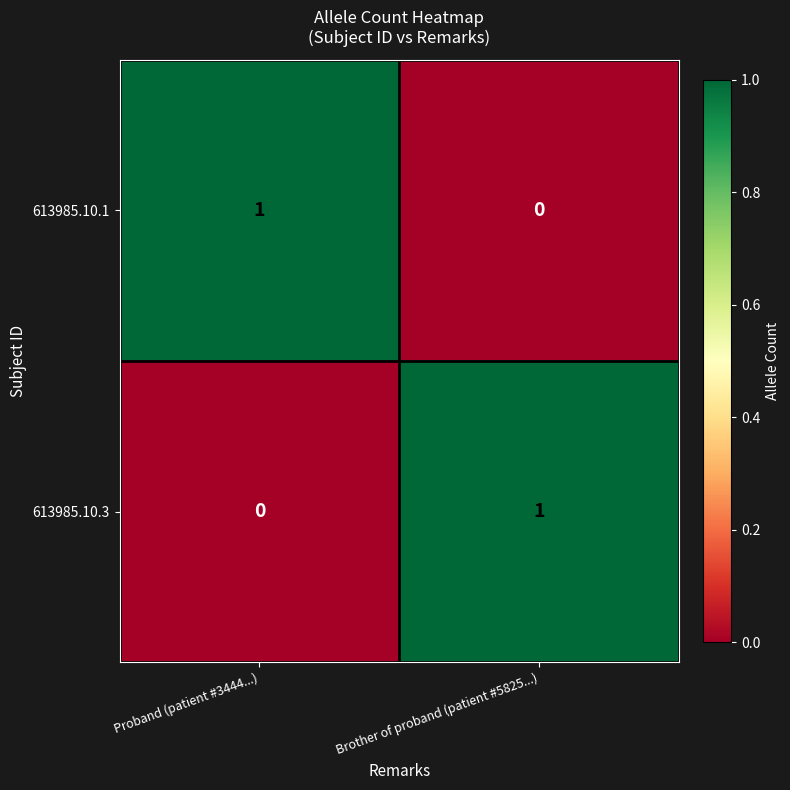

Count the number of data series in this chart.

2